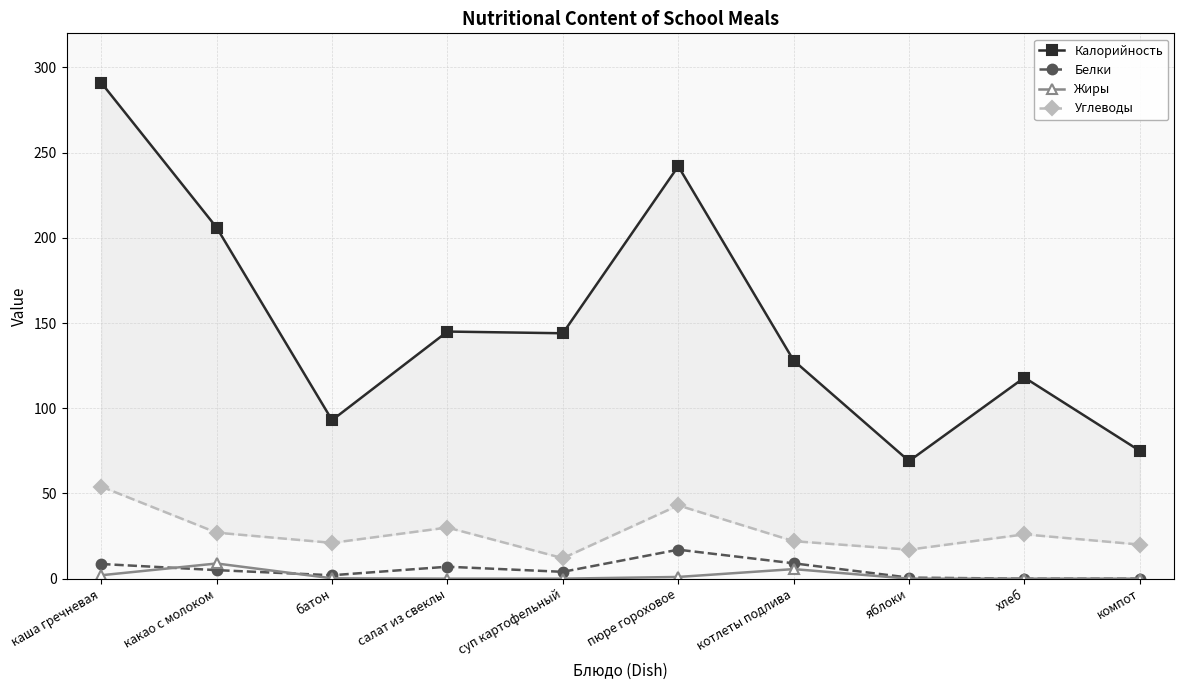

How many interior local peaks does the Жиры series have?

2